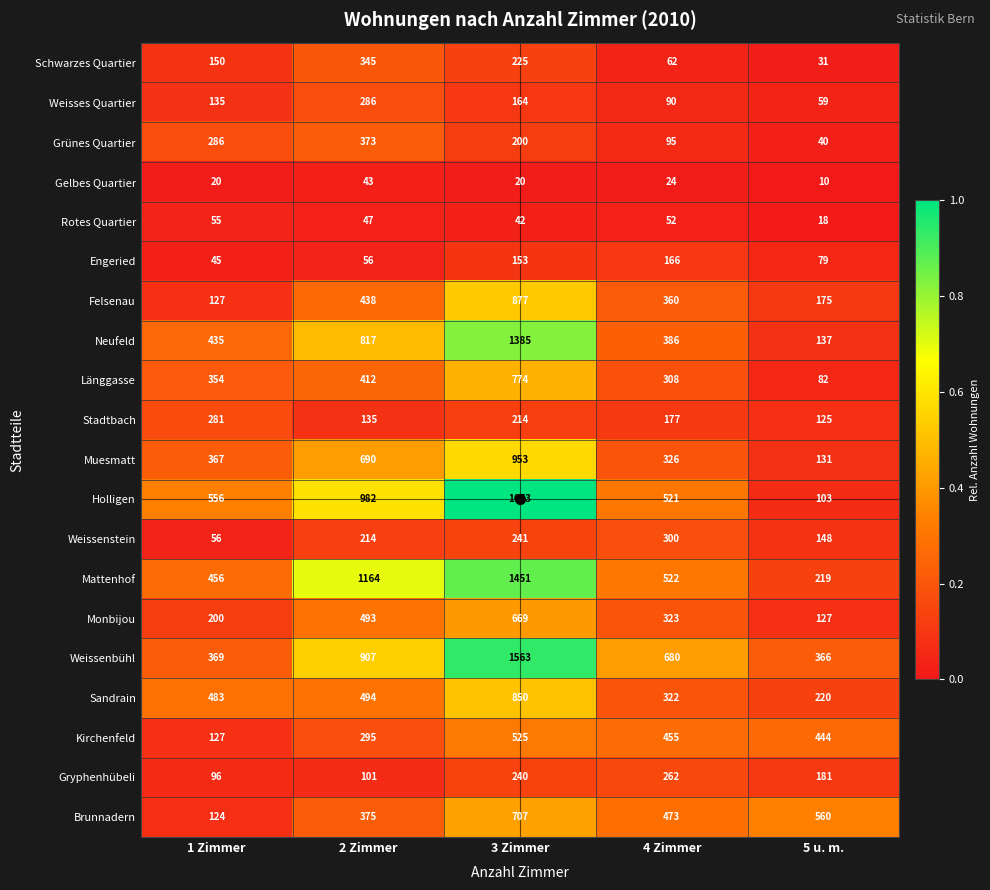

True or false: Grünes Quartier has a value of 49 at 4 Zimmer.

False